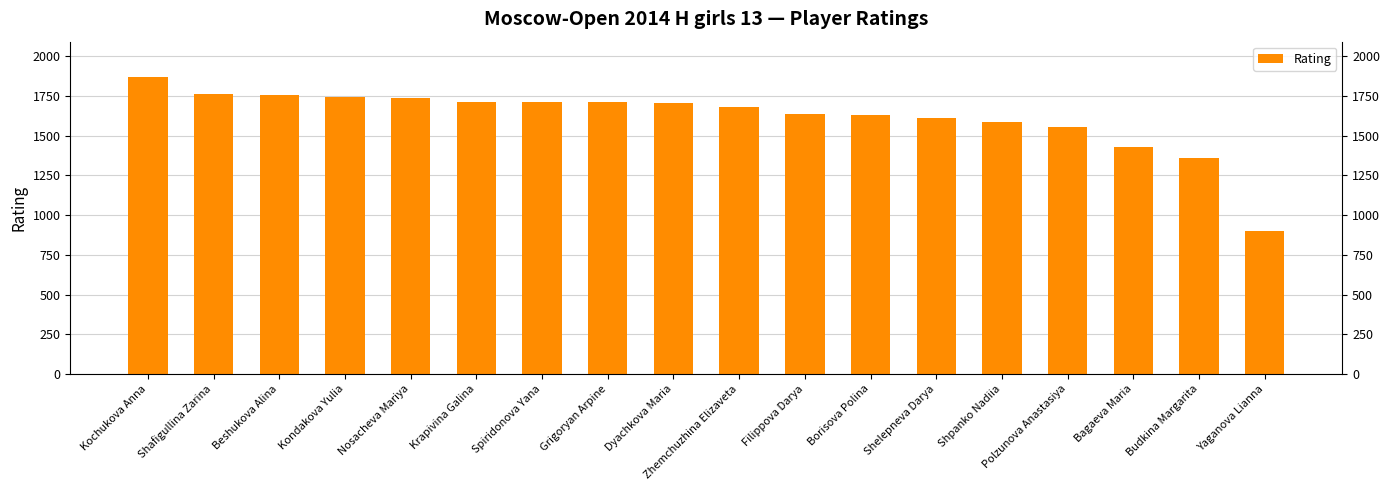

Which label corresponds to the smallest value in the chart?

Yaganova Lianna